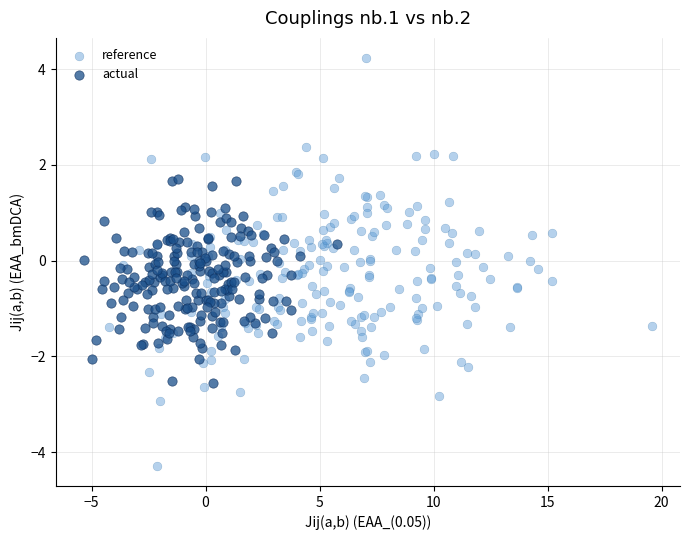

Which series has the largest Y range (max minus min)?

reference